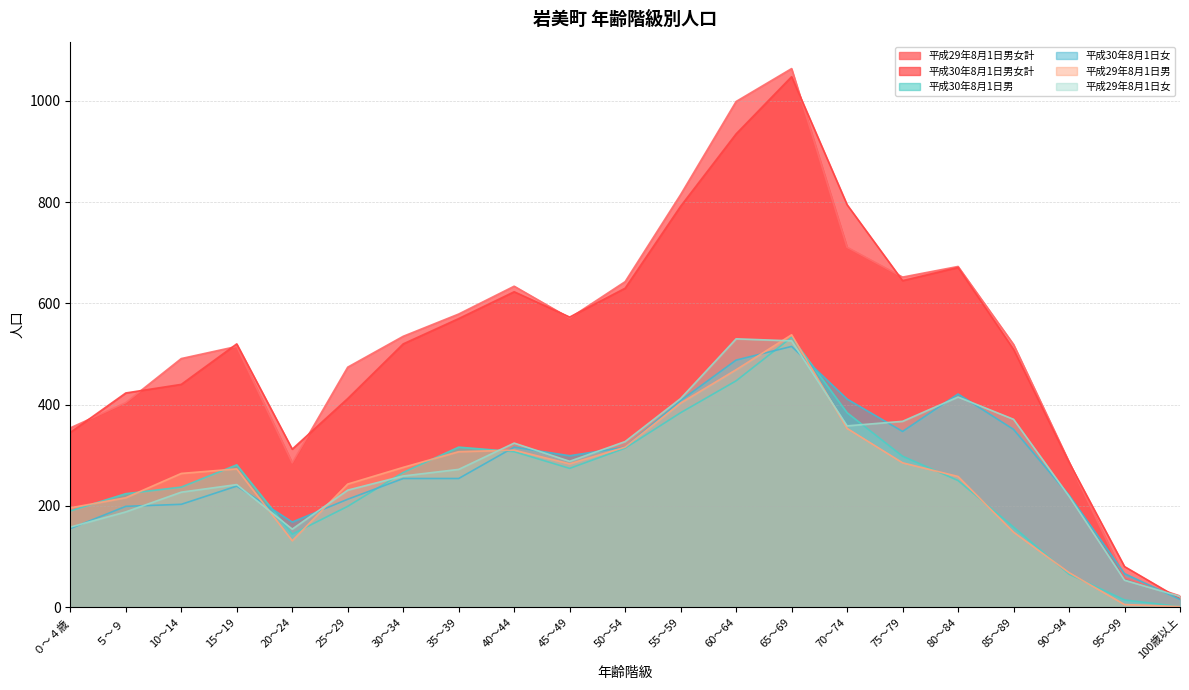

Rank the series at 45～49 from lowest to highest value.

平成30年8月1日男, 平成29年8月1日男, 平成29年8月1日女, 平成30年8月1日女, 平成29年8月1日男女計, 平成30年8月1日男女計